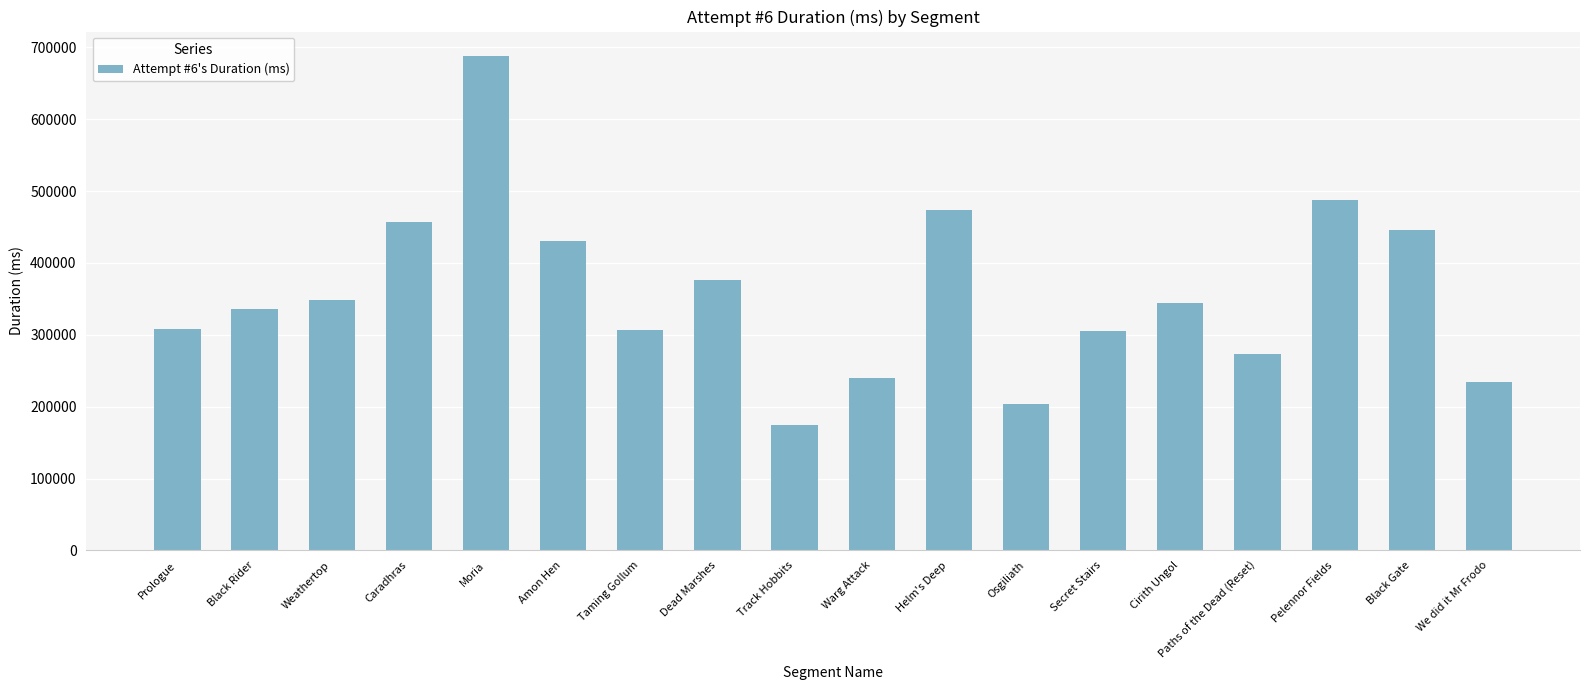

At which category does the chart reach its peak across all series?

Moria